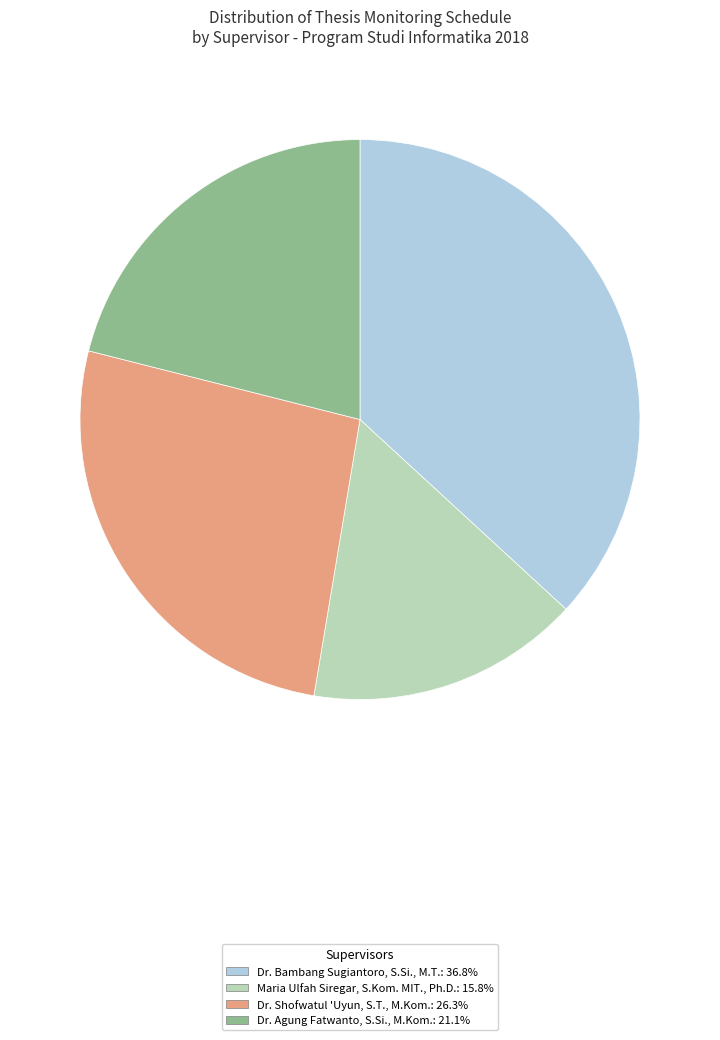

Rank the categories by value from highest to lowest.

Dr. Bambang Sugiantoro, S.Si., M.T., Dr. Shofwatul 'Uyun, S.T., M.Kom., Dr. Agung Fatwanto, S.Si., M.Kom., Maria Ulfah Siregar, S.Kom. MIT., Ph.D.